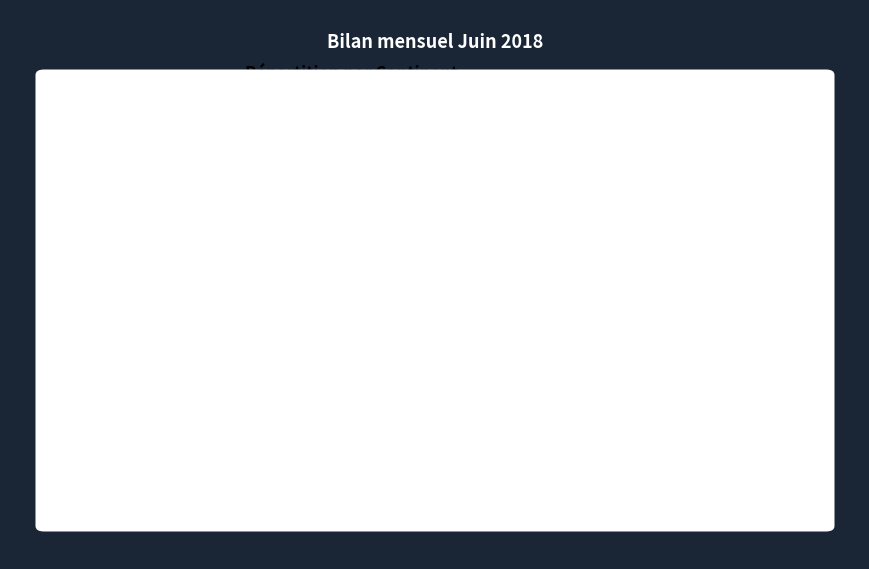

Is there a majority slice in this chart?

Yes